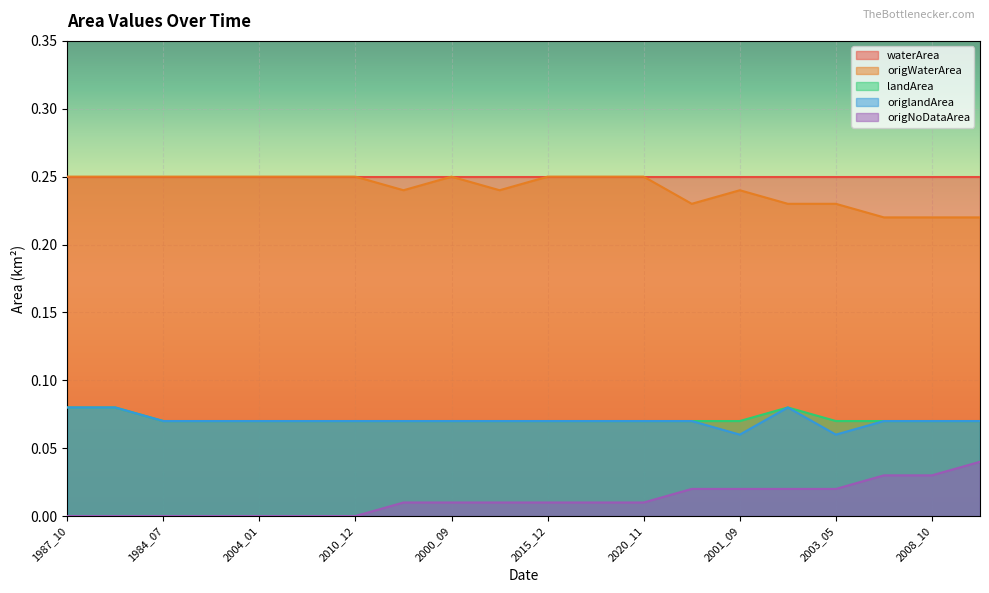

Count the number of categories in the chart.

20